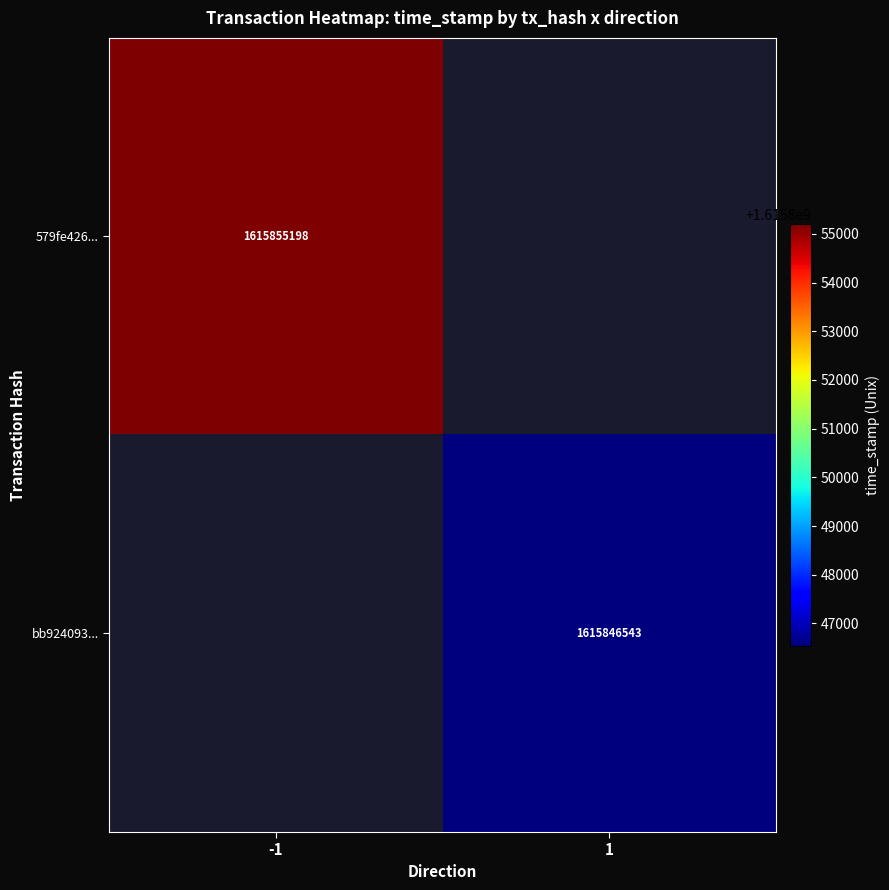

True or false: bb924093... has a value of 1615846543 at 1.

True